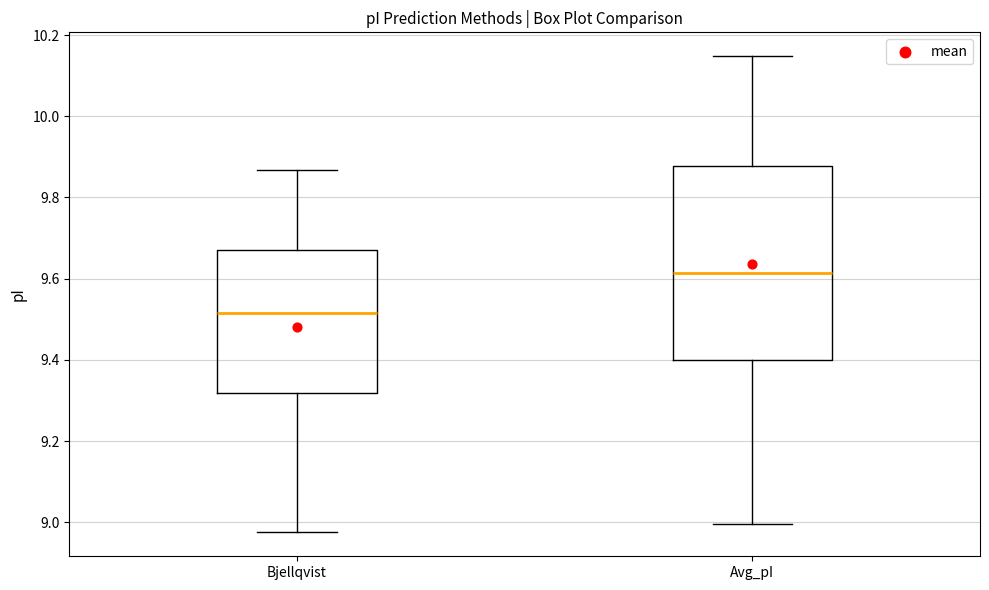

Where does the lower whisker of the box for Bjellqvist end on the y-axis? The values are not printed on the chart, so give them approximately, as read against the axis.

8.98